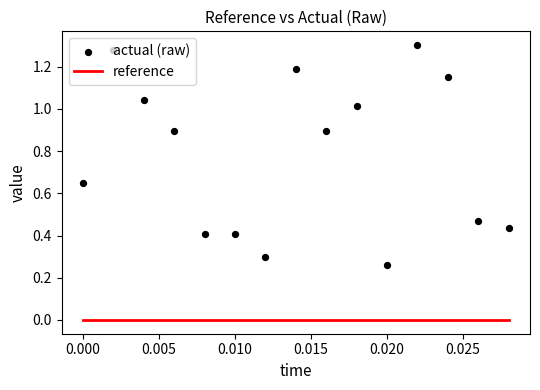

What are all the series names shown in the legend?

reference, actual (raw)